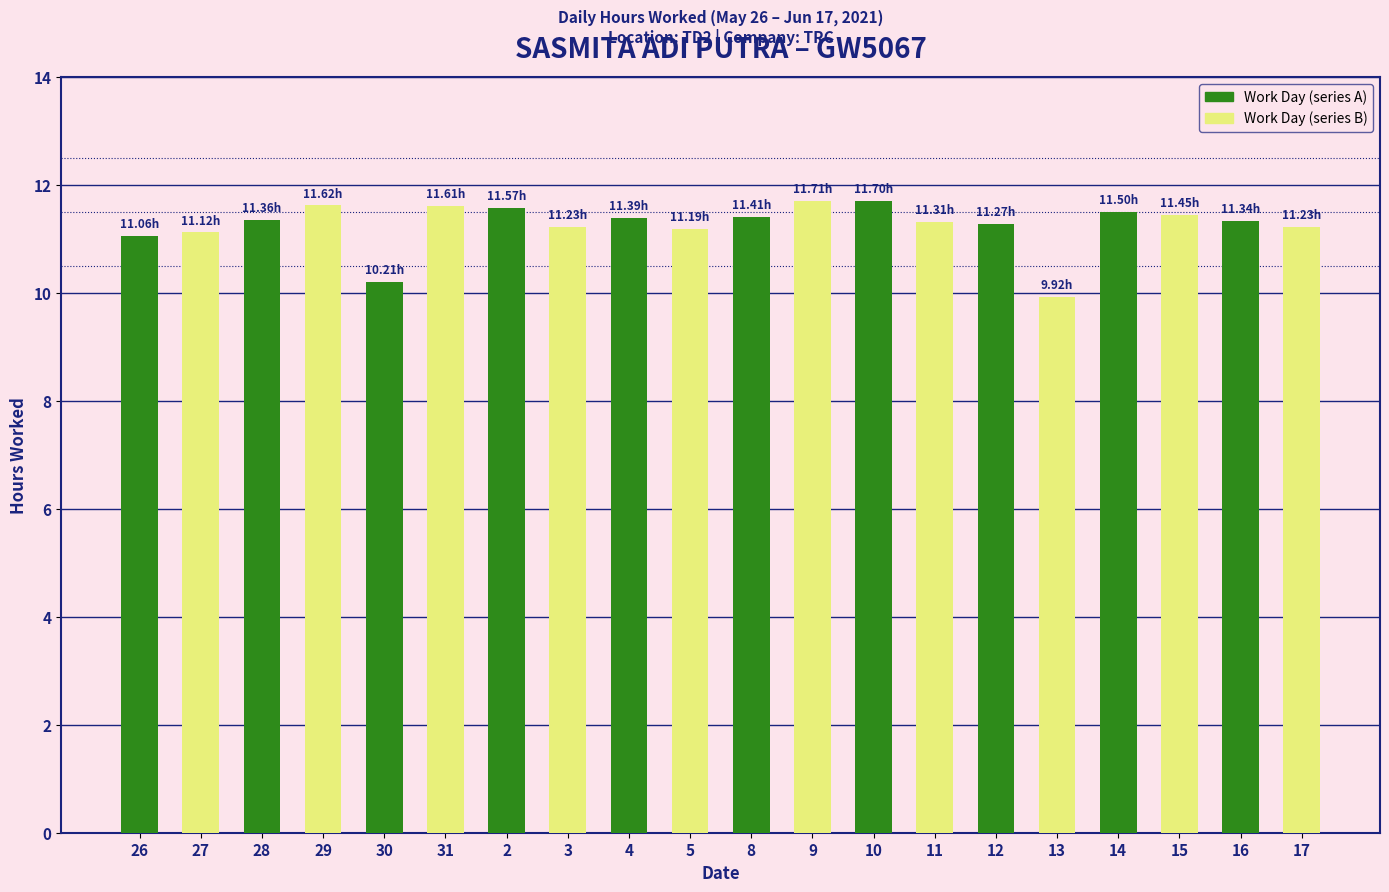

What is the difference between the highest and lowest values at 2?

0.3